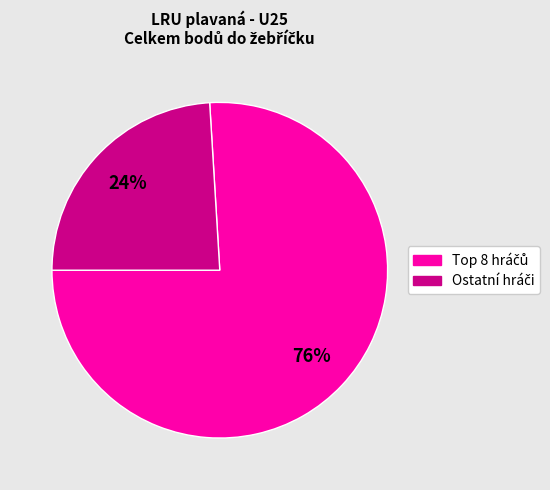

To the nearest percent, what is the average slice percentage?

50%